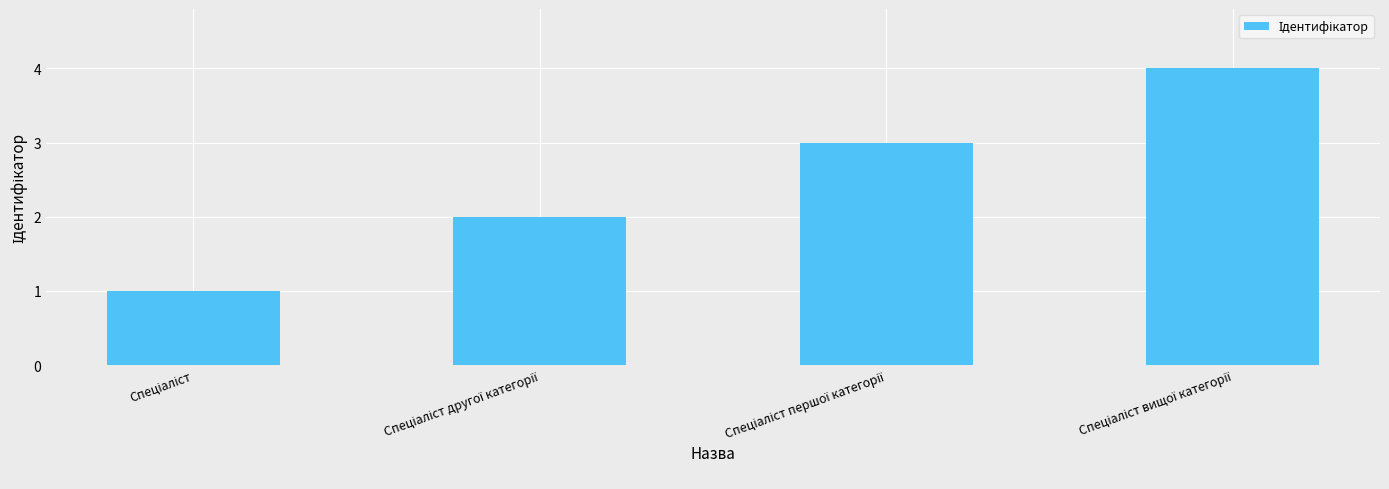

What is the difference between the maximum and minimum values?

3